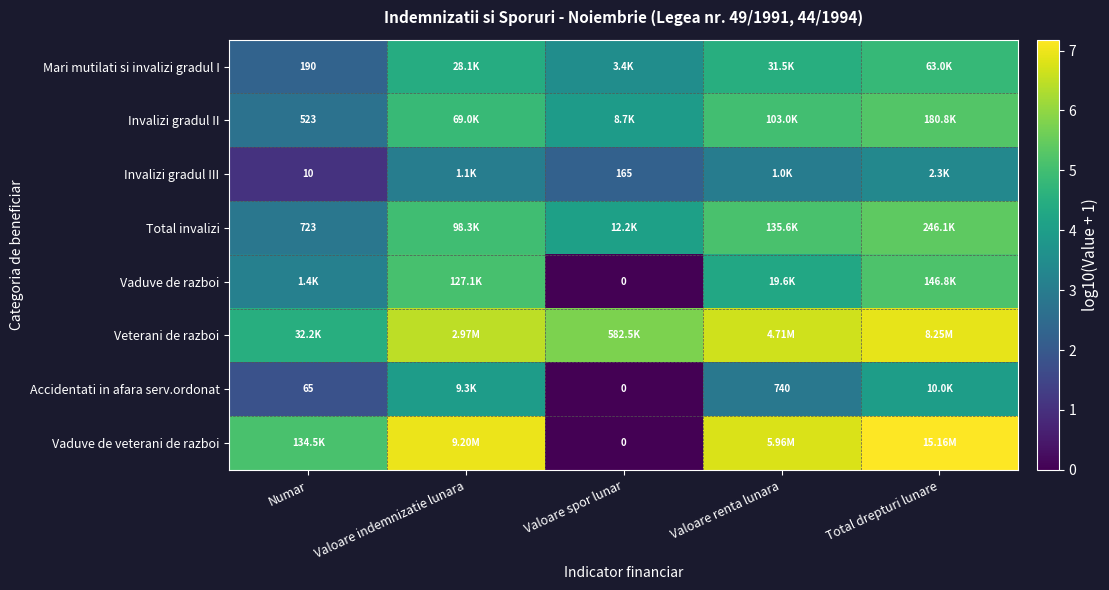

Between Valoare spor lunar and Valoare renta lunara, which series saw the biggest shift?

Vaduve de veterani de razboi